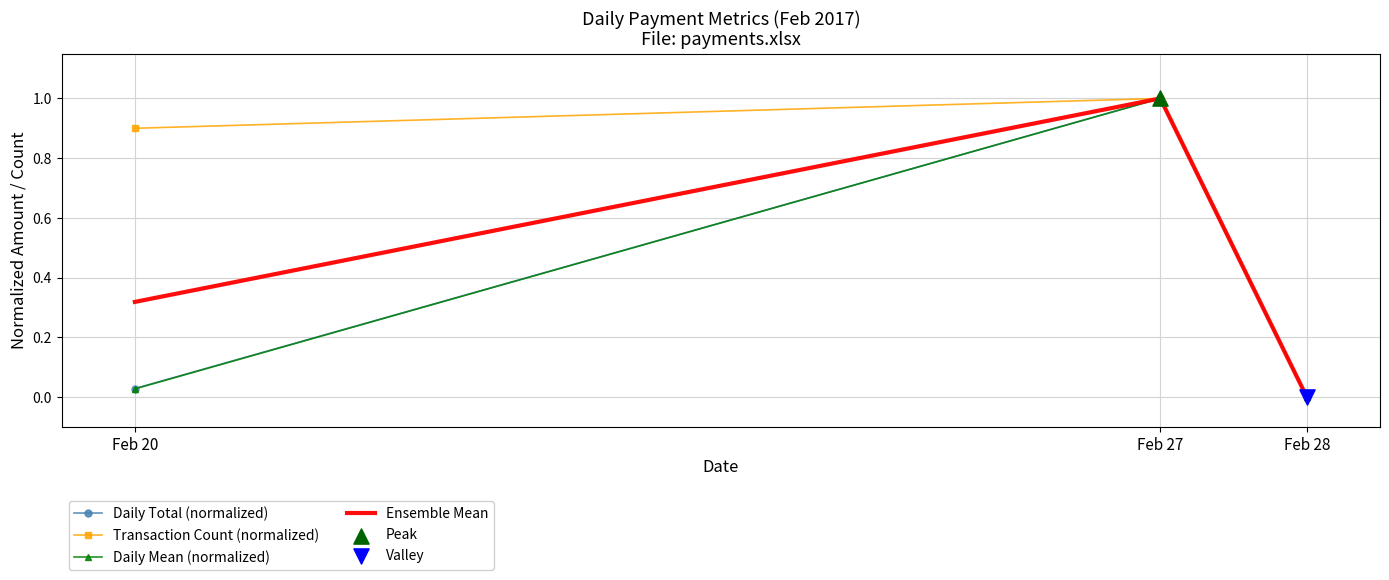

What is the spread (max minus min) of values at Feb 20?

0.9